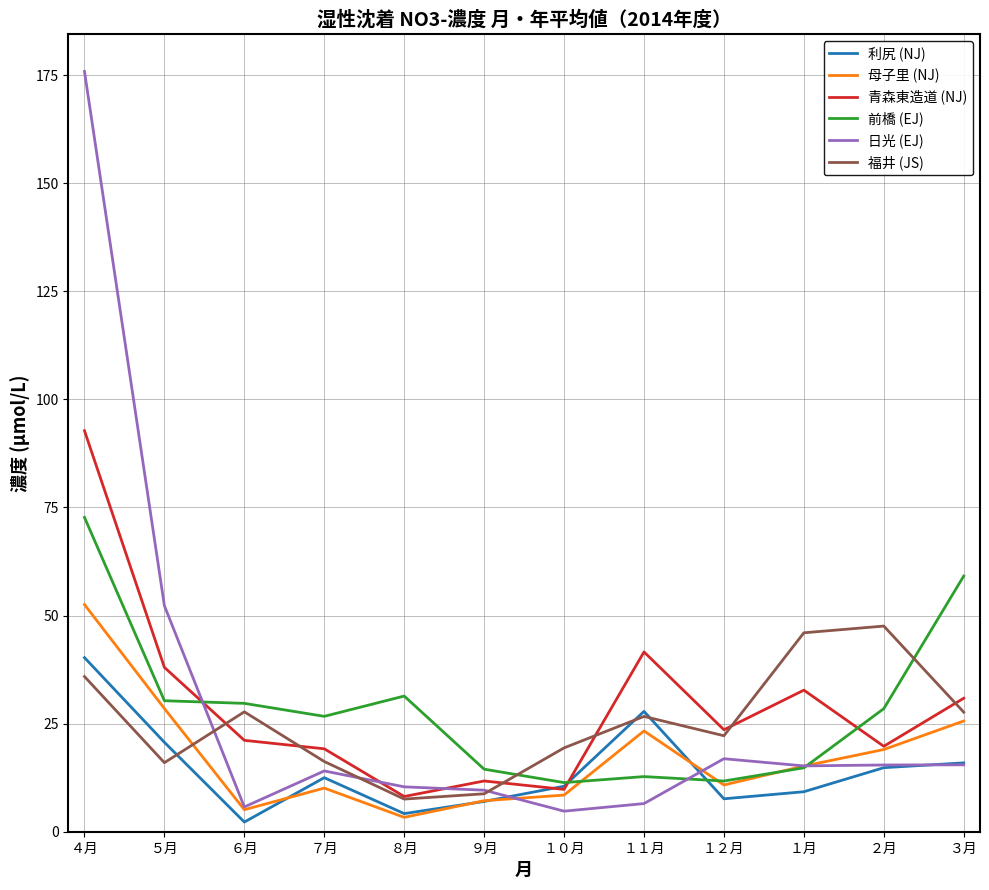

What is the sum of all 青森東造道 (NJ) values?

349.3